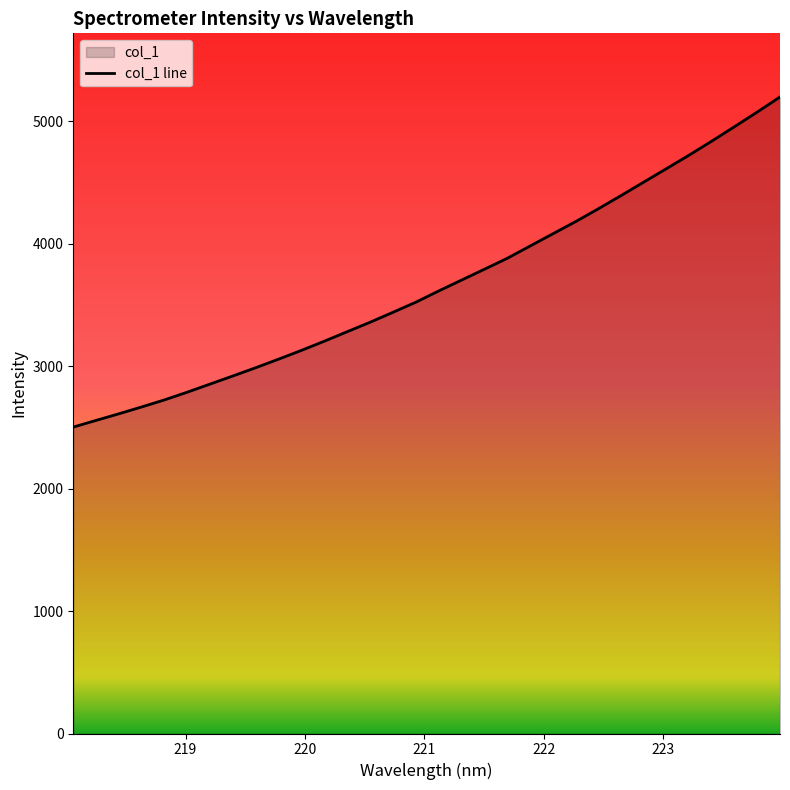

What value does the data have at 220.5444?

3359.1